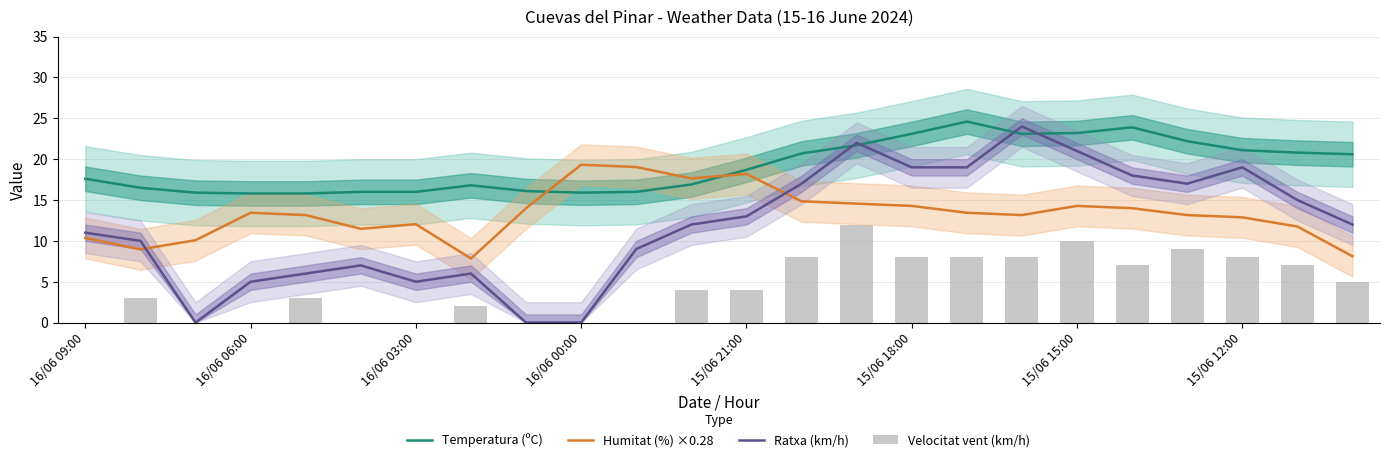

Which series has the largest total across all categories?

Temperatura (ºC)